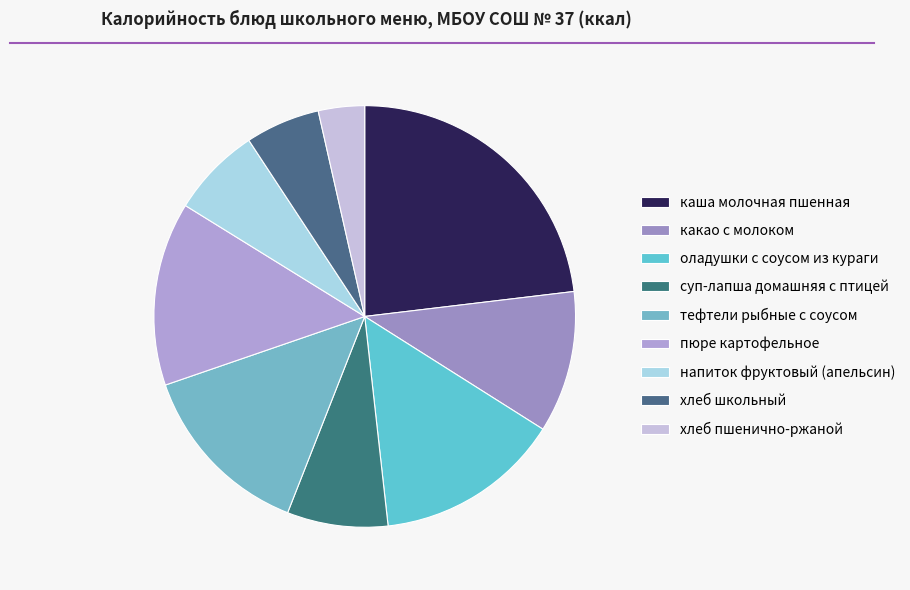

What is the smallest slice in the pie chart?

хлеб пшенично-ржаной